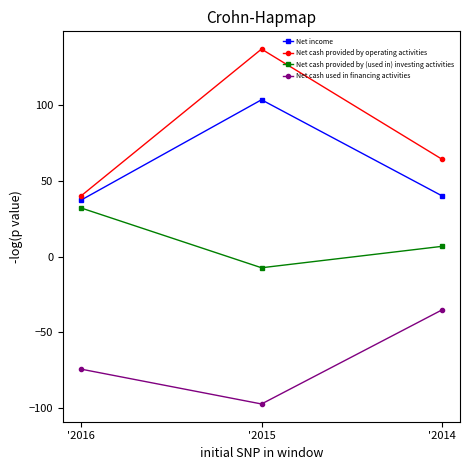

What is the difference between the second highest and minimum values in the Net cash provided by (used in) investing activities series?

14.2